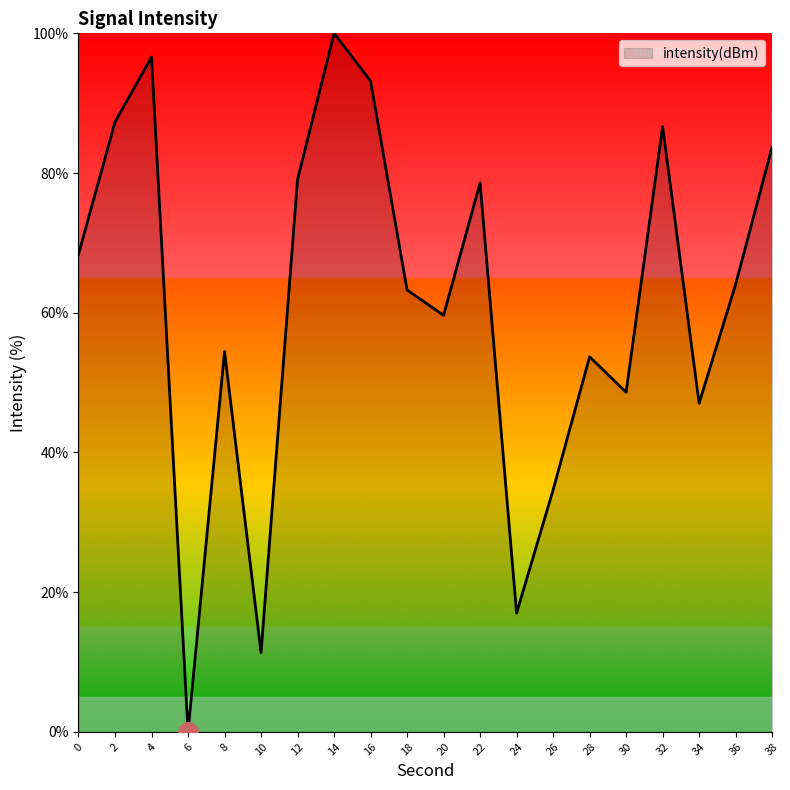

What is the difference between the values at 16 and 20?

33.5